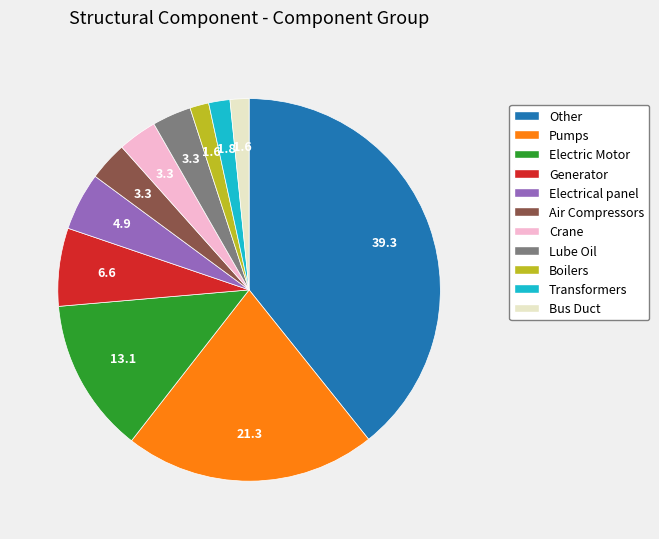

Is there any slice that represents more than half of the pie?

No